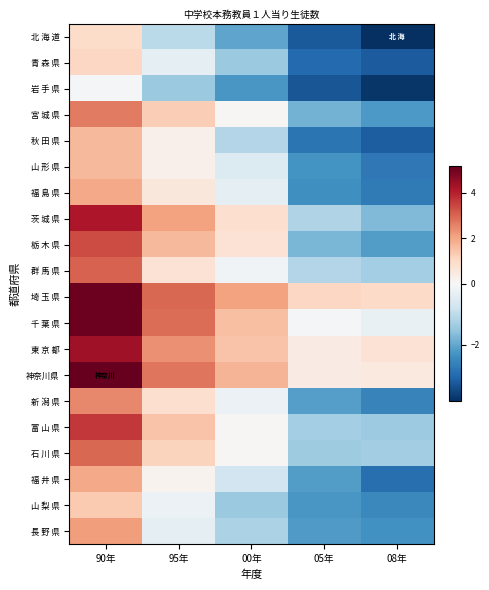

Which category has the lowest value across all series?

08年